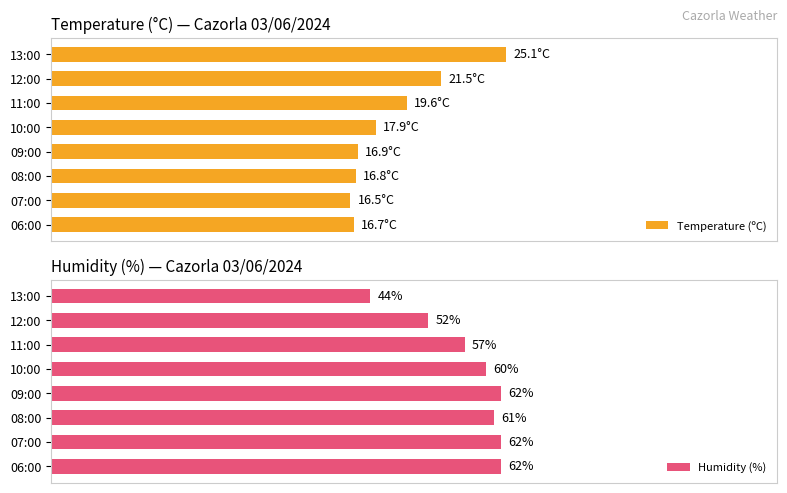

How many bars are there in each group?

2